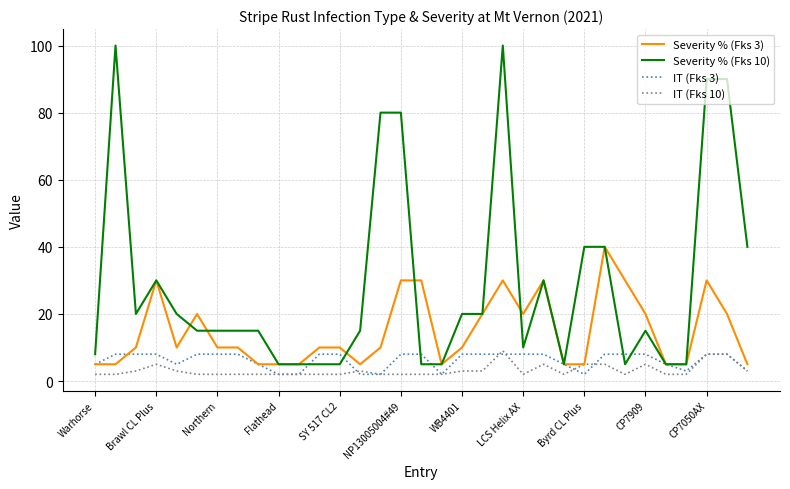

Which series has the largest range (max minus min)?

Severity % (Fks 10)